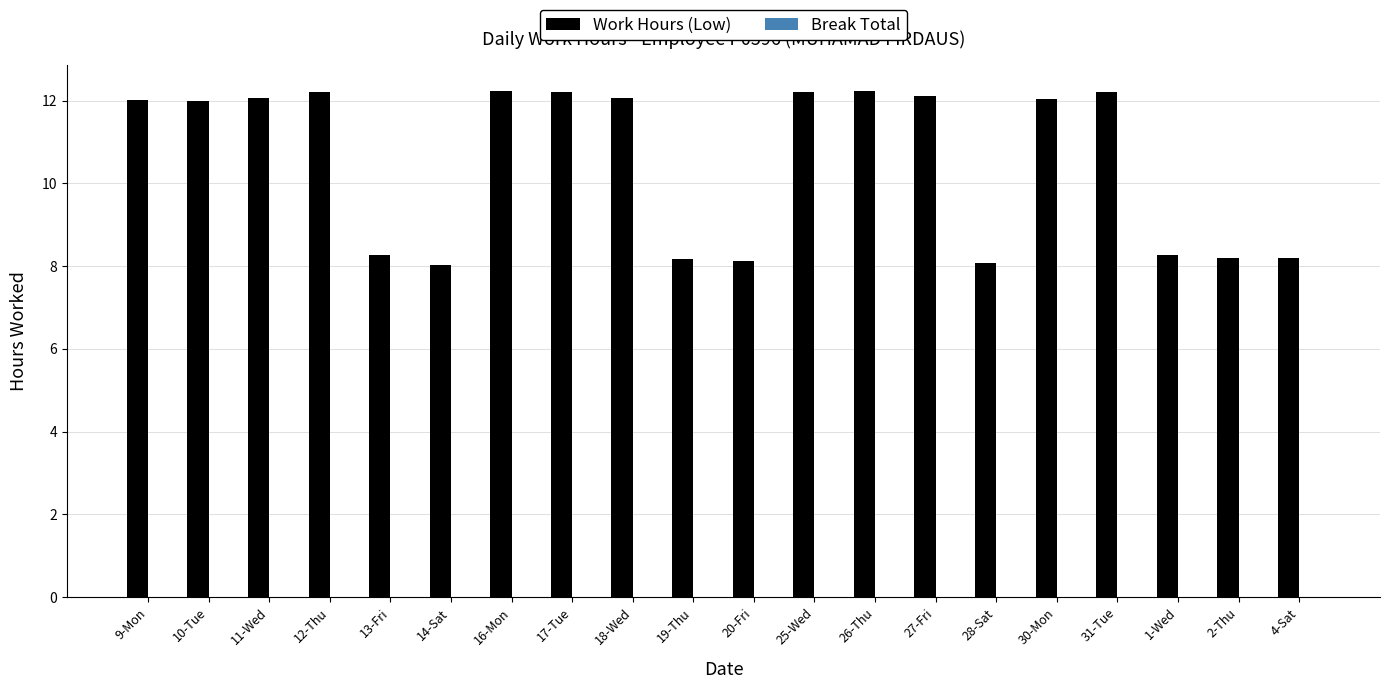

What is the smallest value displayed?

8.0